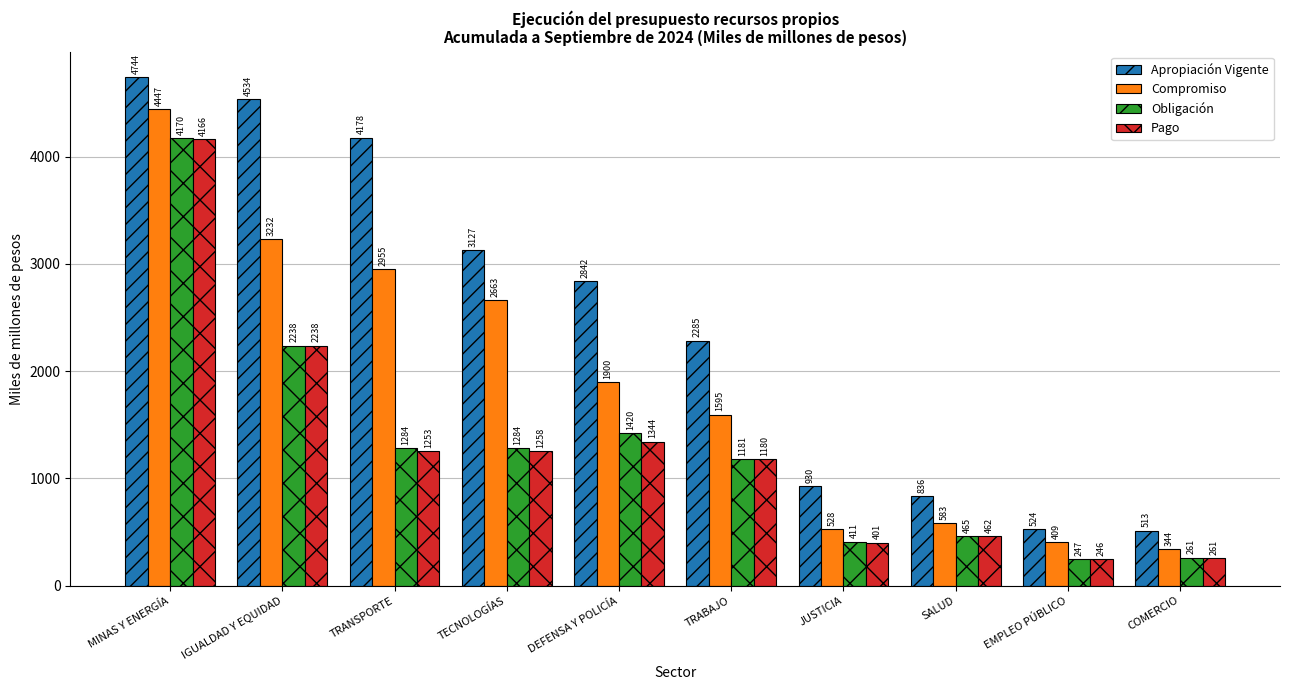

Count the number of categories in the chart.

10